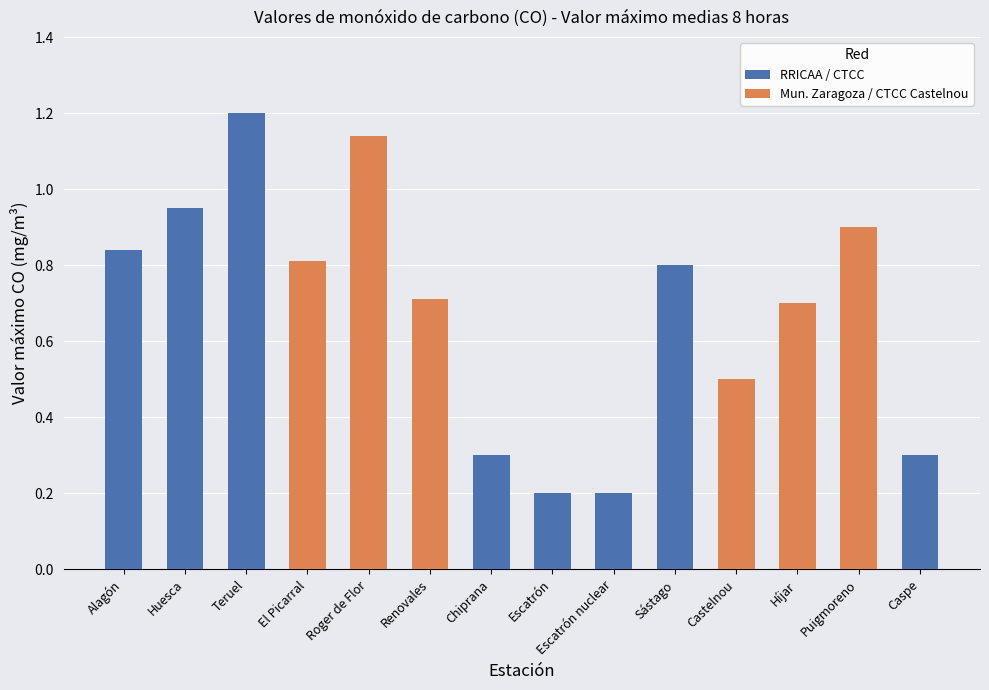

At which category does the chart reach its minimum across all series?

Escatrón